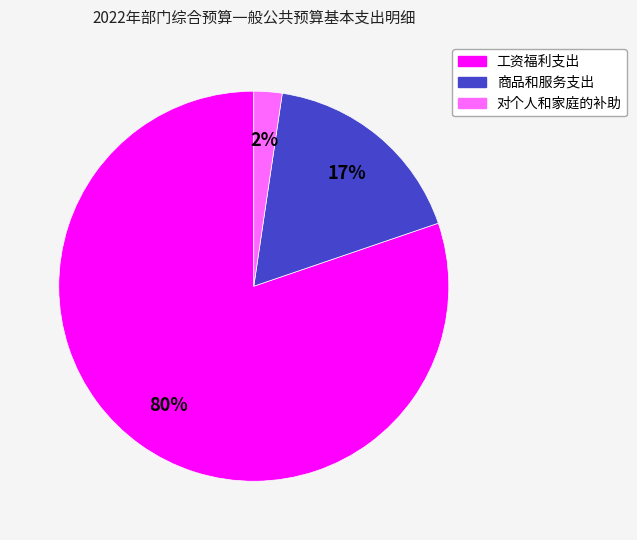

What is the smallest slice in the pie chart?

对个人和家庭的补助